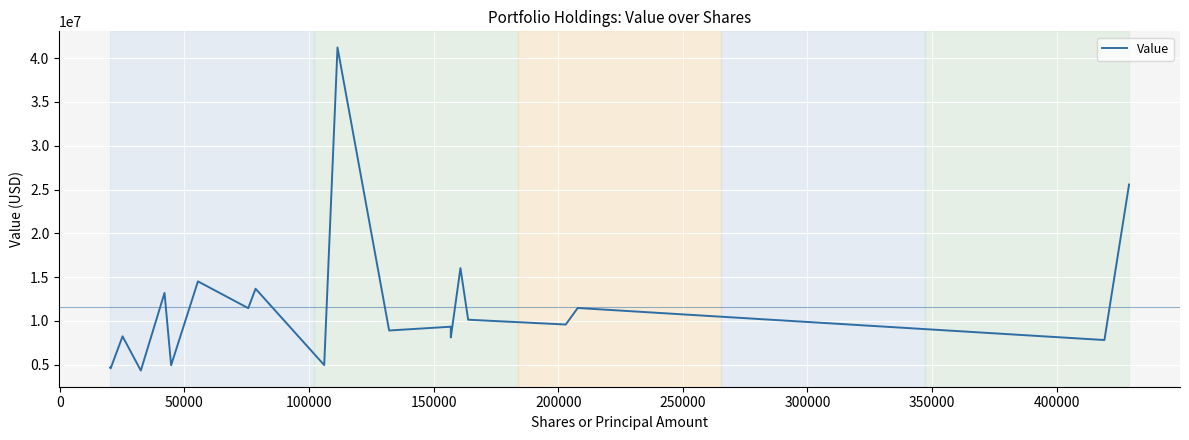

What is the sum of all values?

232554000